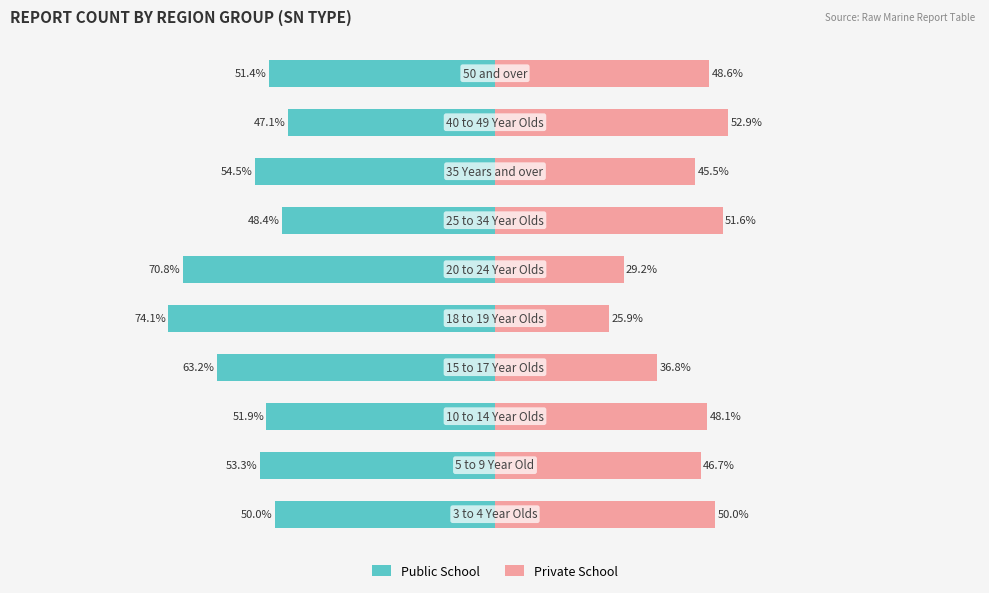

What is the value of the Private School bar at the 10th from the left?

48.6